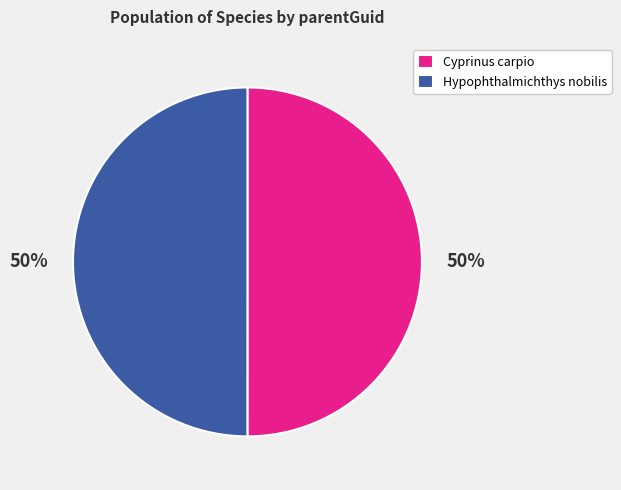

To the nearest percent, what percentage of the pie is Hypophthalmichthys nobilis?

50%